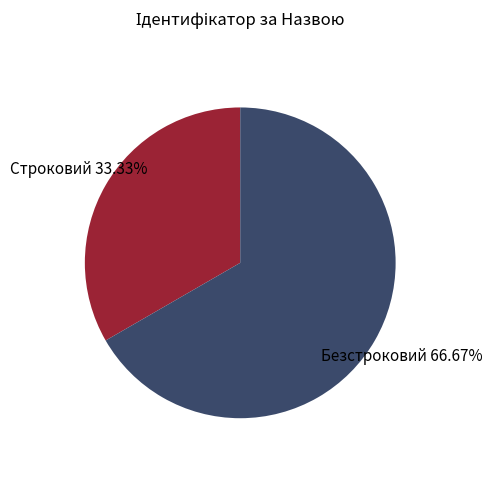

To the nearest percent, what is the average slice percentage?

50%